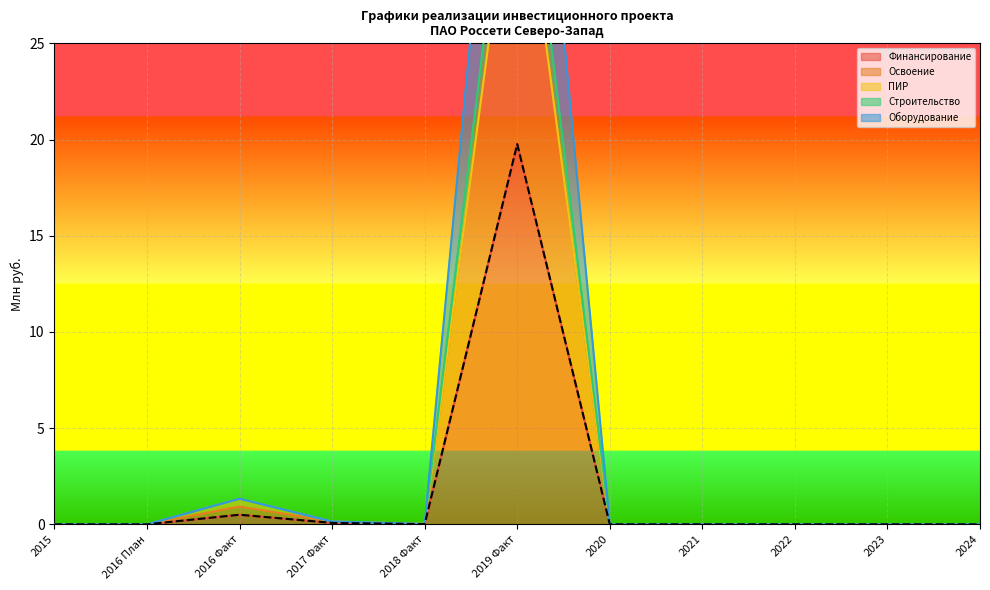

True or false: Оборудование and Строительство cross at least once.

False